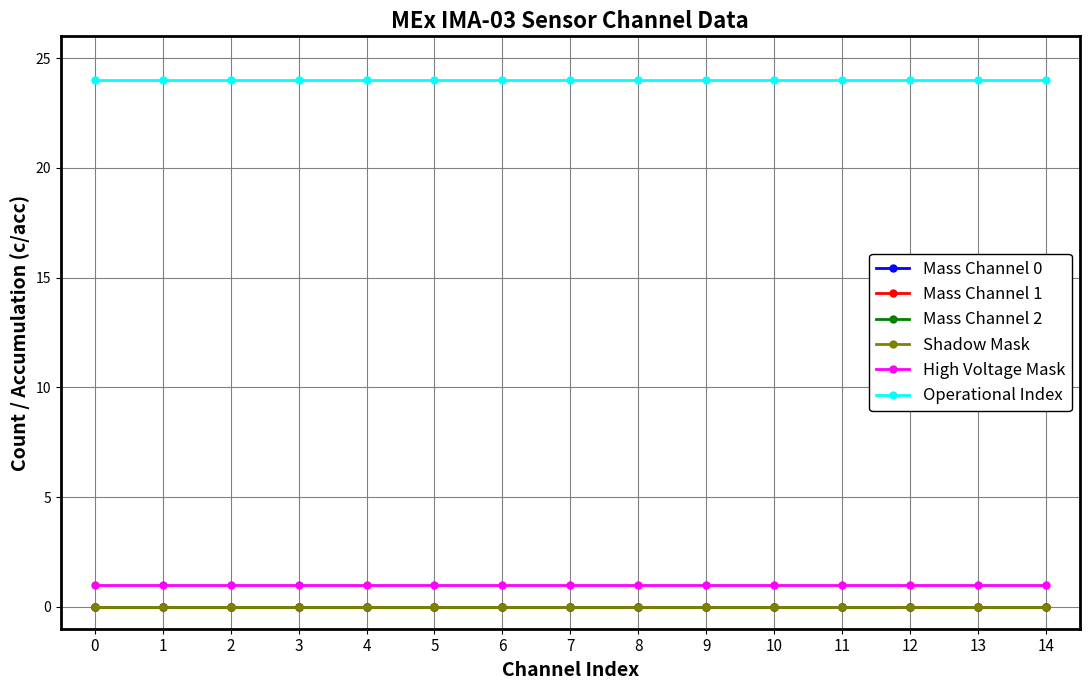

At 1, list the series in order from largest to smallest.

Operational Index, High Voltage Mask, Mass Channel 0, Mass Channel 1, Mass Channel 2, Shadow Mask